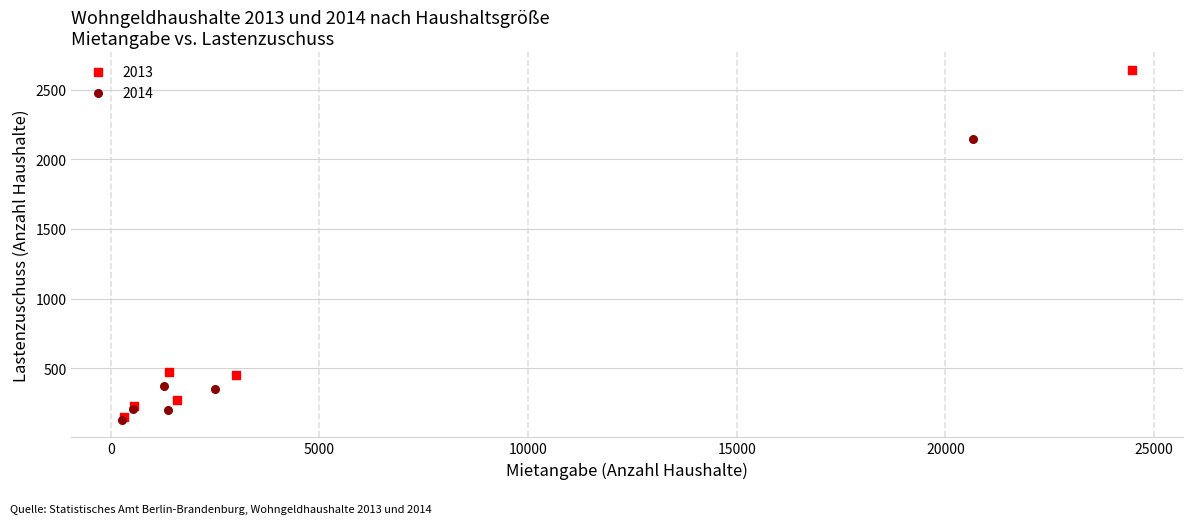

Which series has the widest spread of Y values?

2013